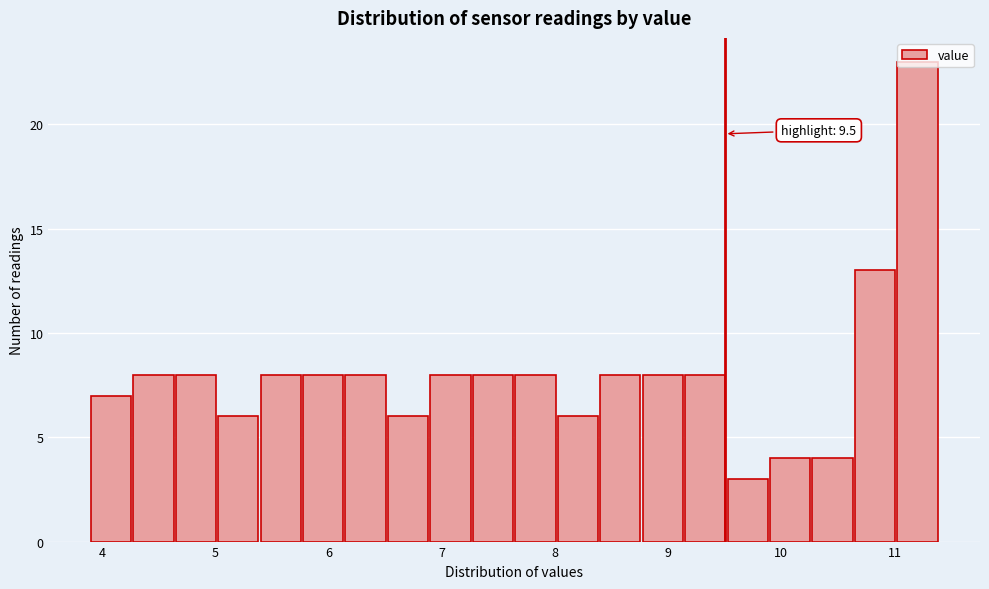

Around what value on the x-axis is the tallest bar? Give the approximate position of its centre, as read against the axis.

11.2